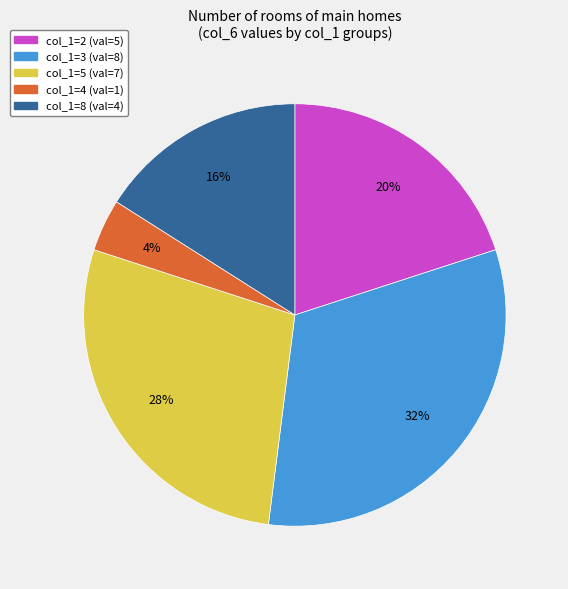

Rank the categories by value from lowest to highest.

col_1=4, col_1=8, col_1=2, col_1=5, col_1=3